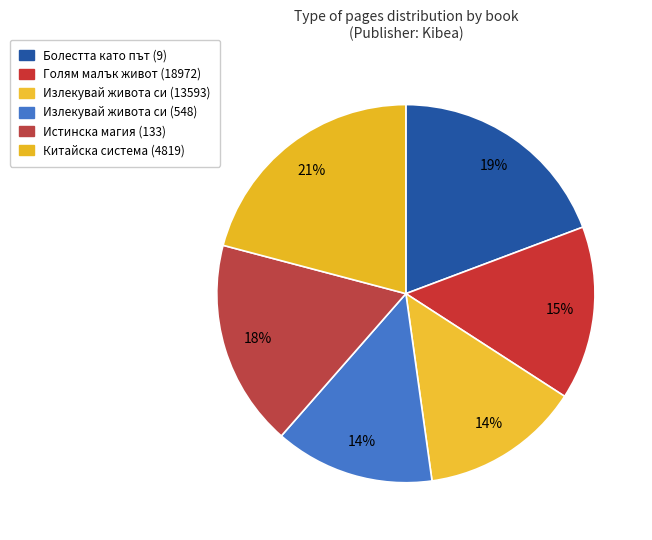

To the nearest percent, what percentage of the pie is Истинска магия (133)?

18%